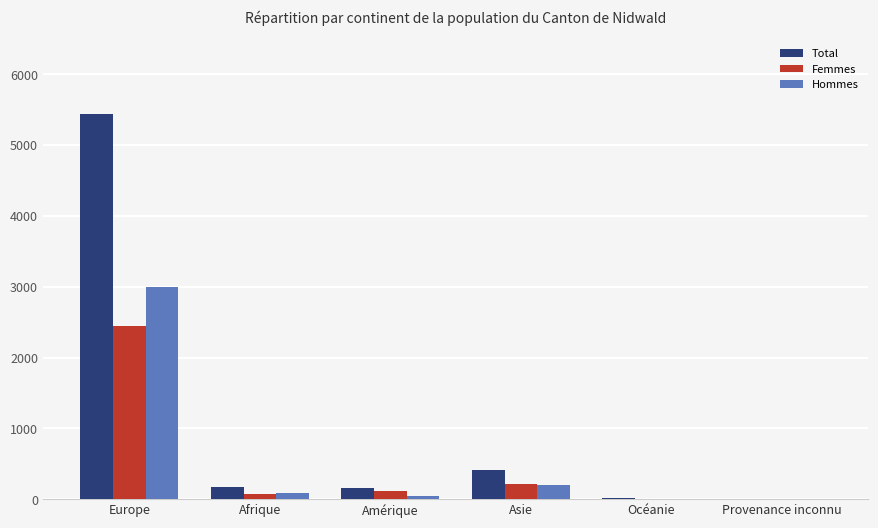

At which category is the sum across all series the highest?

Europe